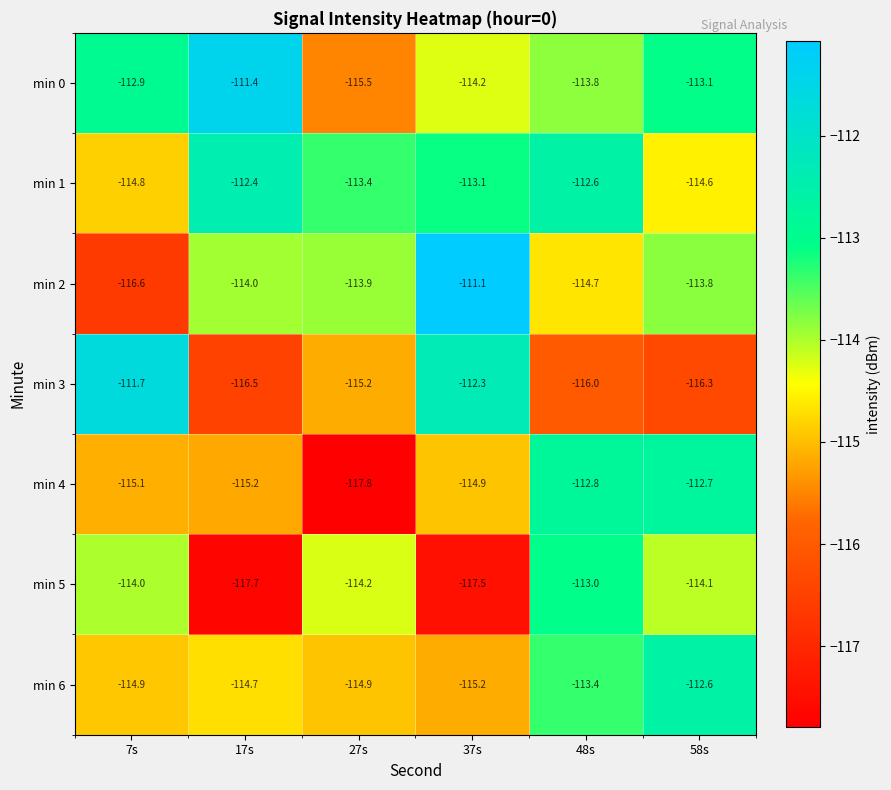

What is the difference between the maximum and minimum values in the min 0 series?

4.1